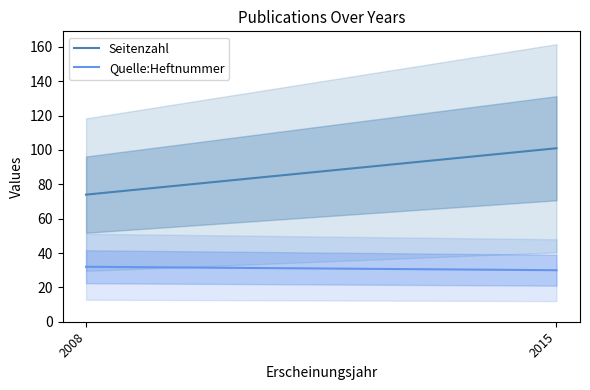

Reading right to left, extract all data points from this chart.

Seitenzahl: 101	74
Quelle:Heftnummer: 30	32